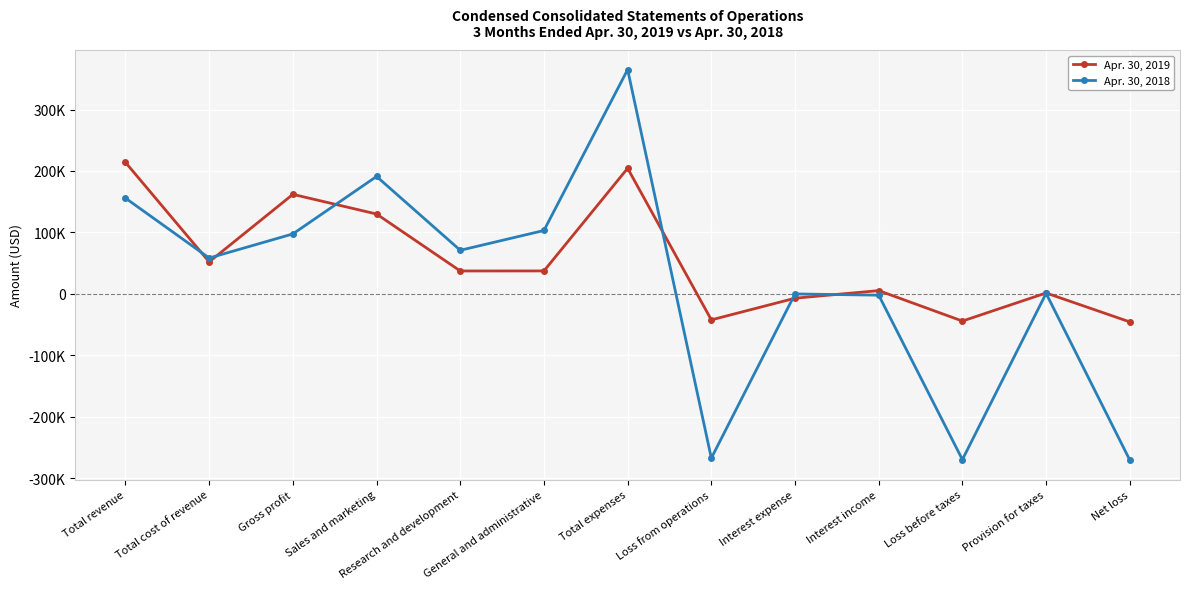

List the series in order of their peak value, lowest first.

Apr. 30, 2019, Apr. 30, 2018